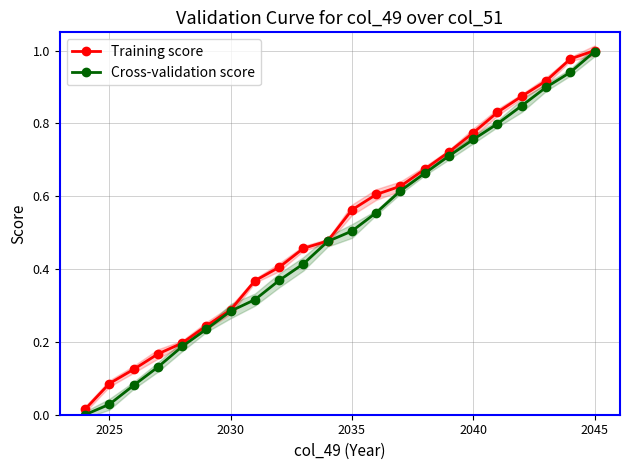

What are all the series names shown in the legend?

Training score, Cross-validation score